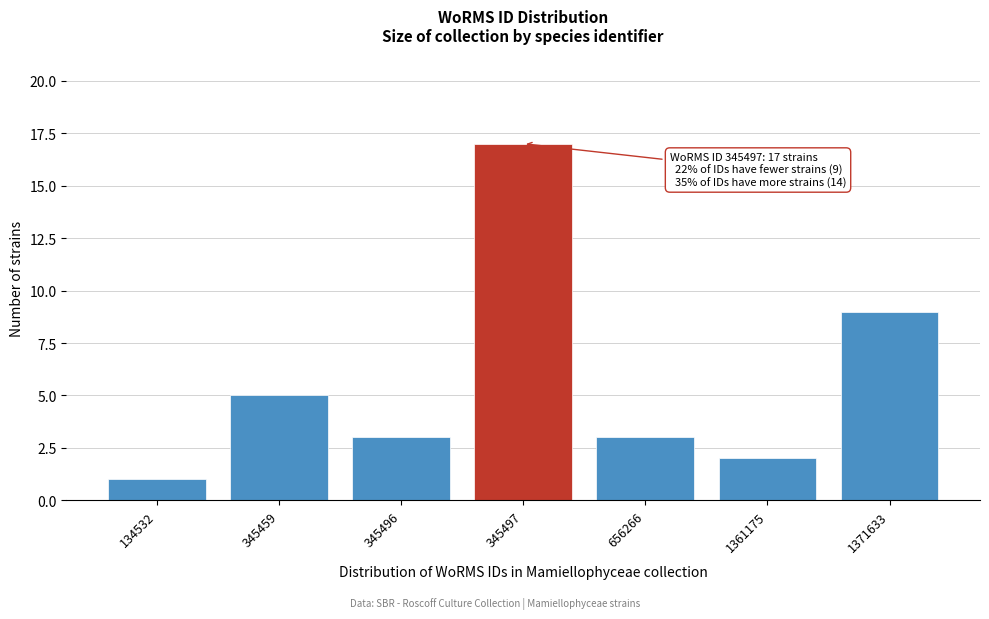

Reading left to right, what are all the values shown in this chart?

134532=1	345459=5	345496=3	345497=17	656266=3	1361175=2	1371633=9